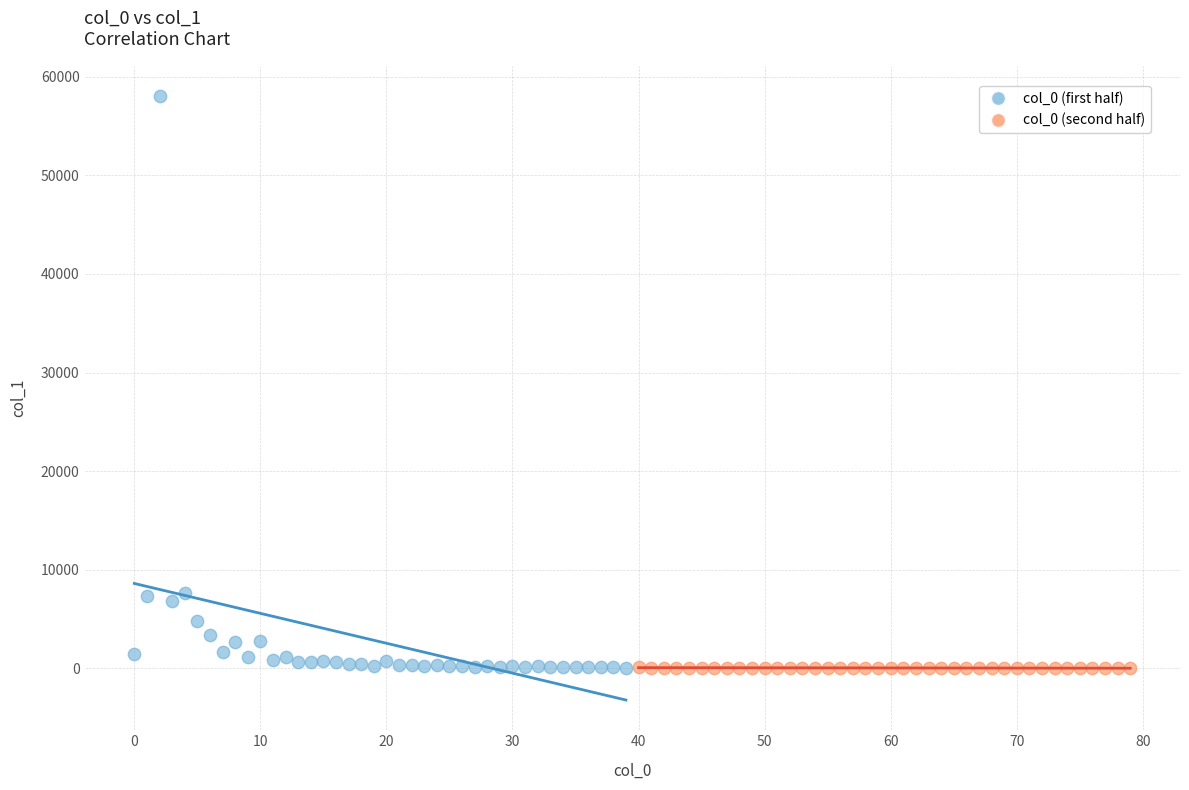

Which series has the largest Y range (max minus min)?

col_0 (first half)